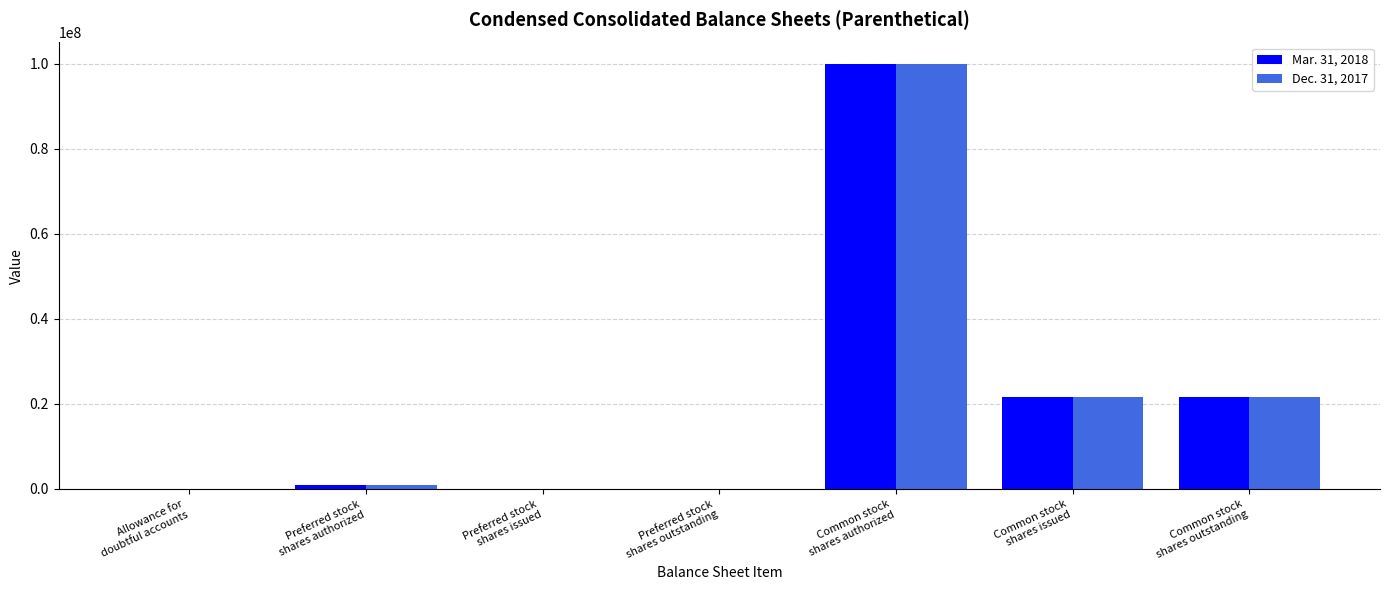

What is the maximum value shown in the chart?

100000000